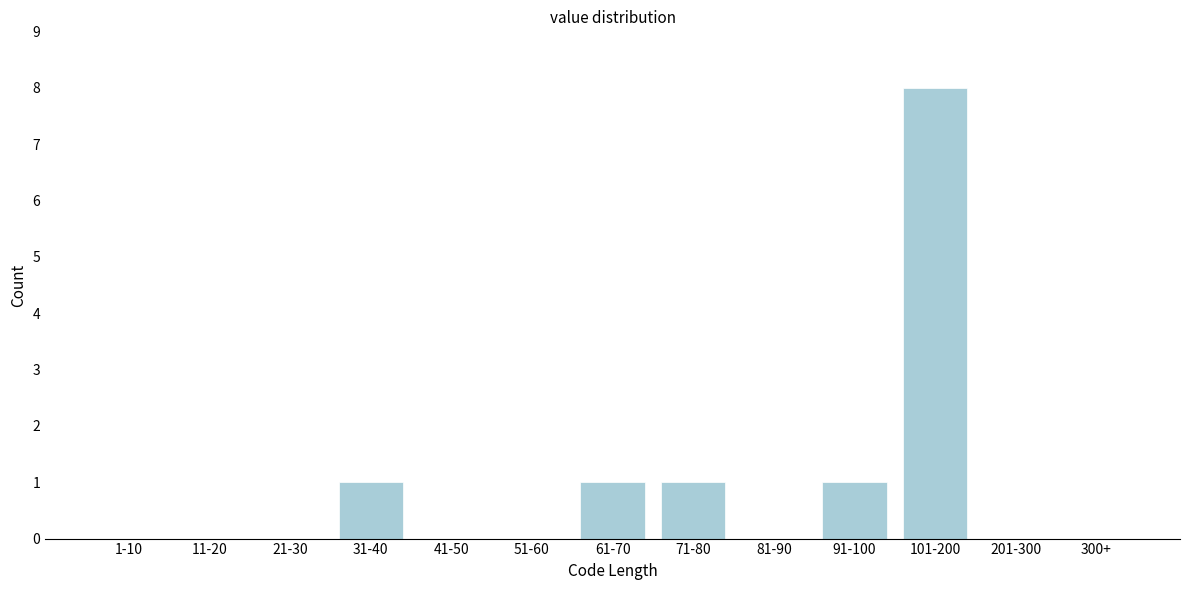

Reading left to right, extract all data points from this chart.

1-10=0	11-20=0	21-30=0	31-40=1	41-50=0	51-60=0	61-70=1	71-80=1	81-90=0	91-100=1	101-200=8	201-300=0	300+=0